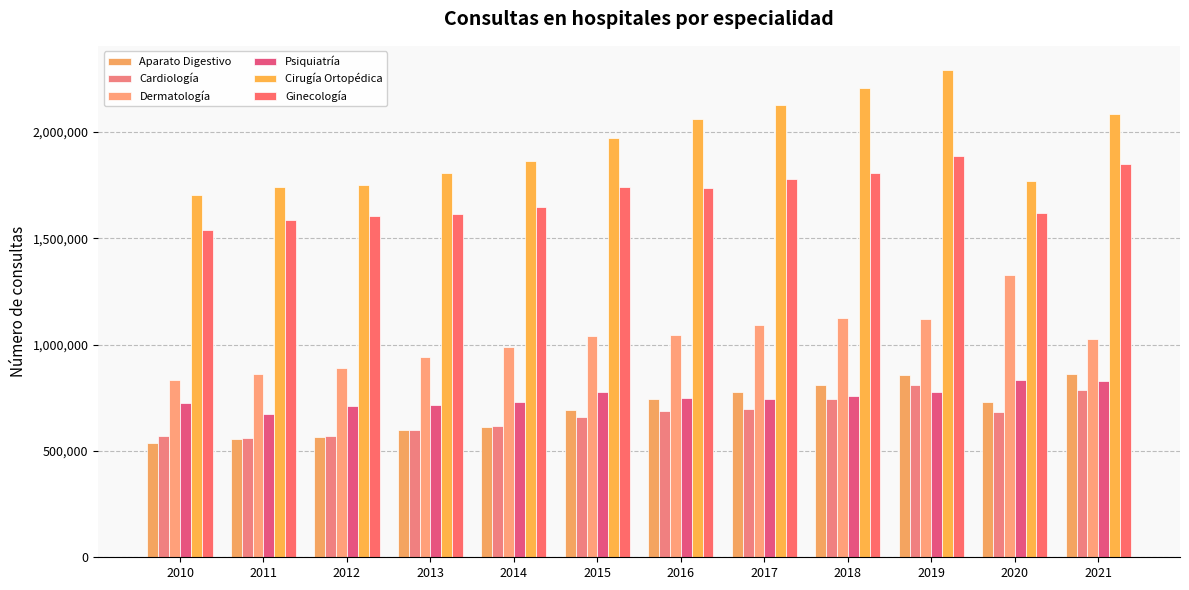

At which label does Aparato Digestivo first exceed 728822?

2016